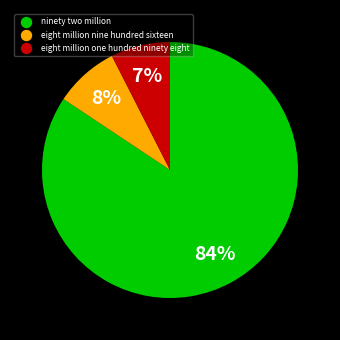

Is the sum of eight million one hundred ninety eight and eight million nine hundred sixteen greater than half?

No